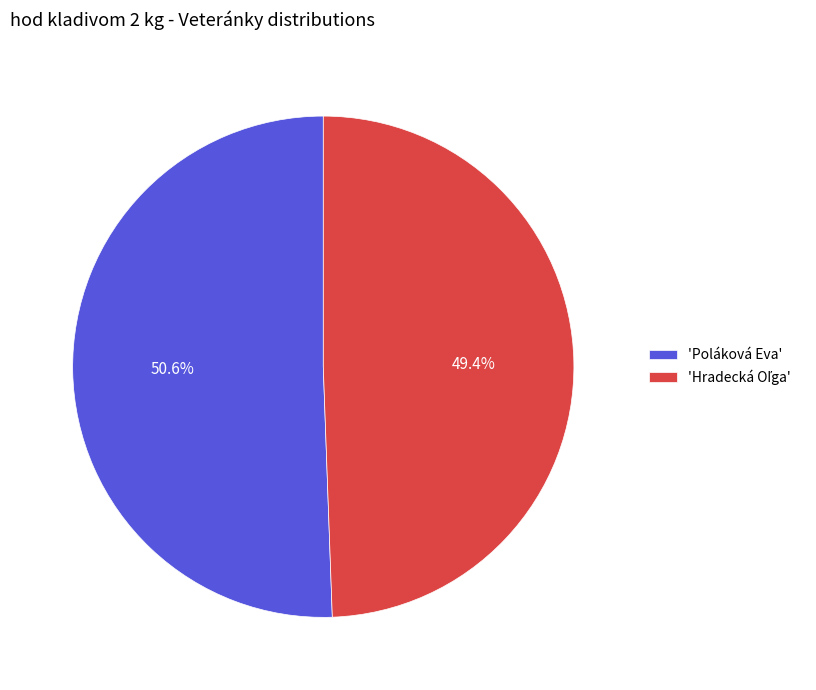

To the nearest percent, what is the average slice percentage?

50%